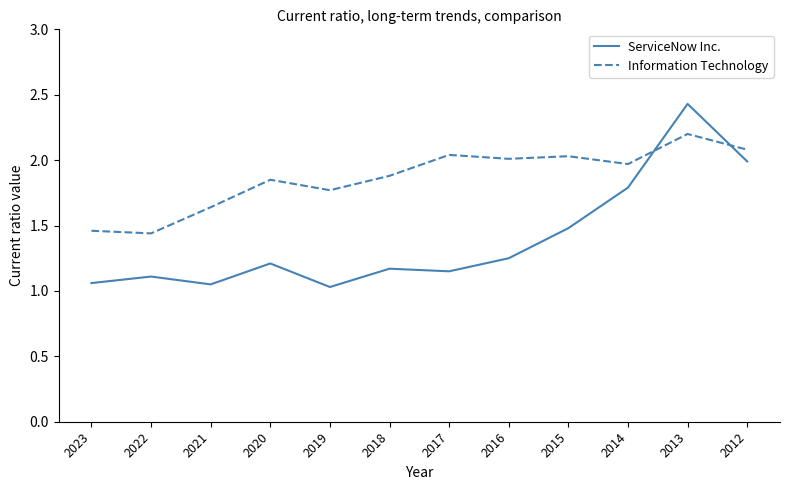

At which category is the sum across all series the highest?

2013